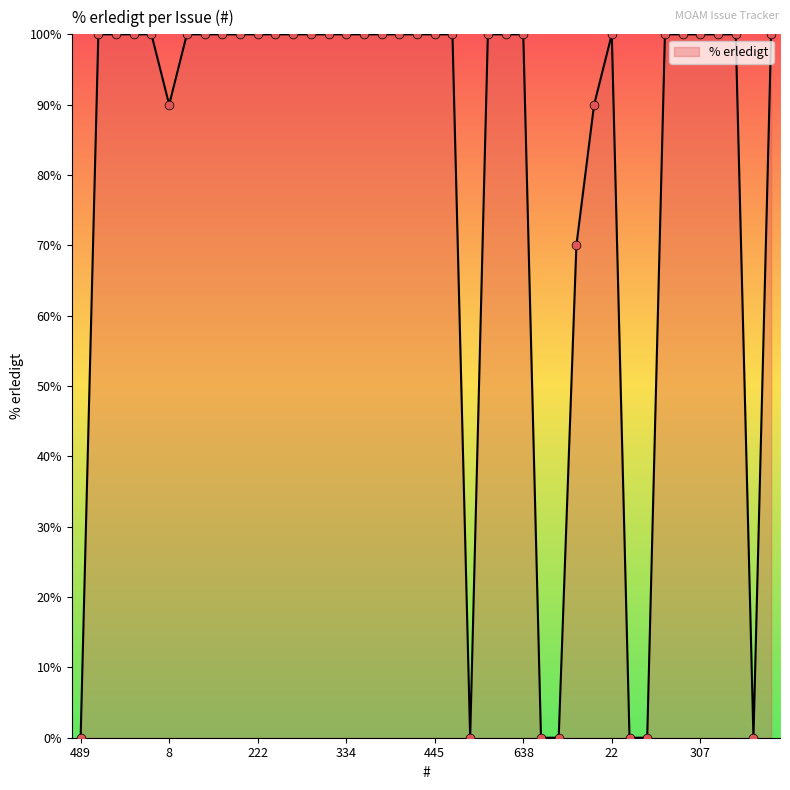

What is the difference between the maximum and minimum values?

100